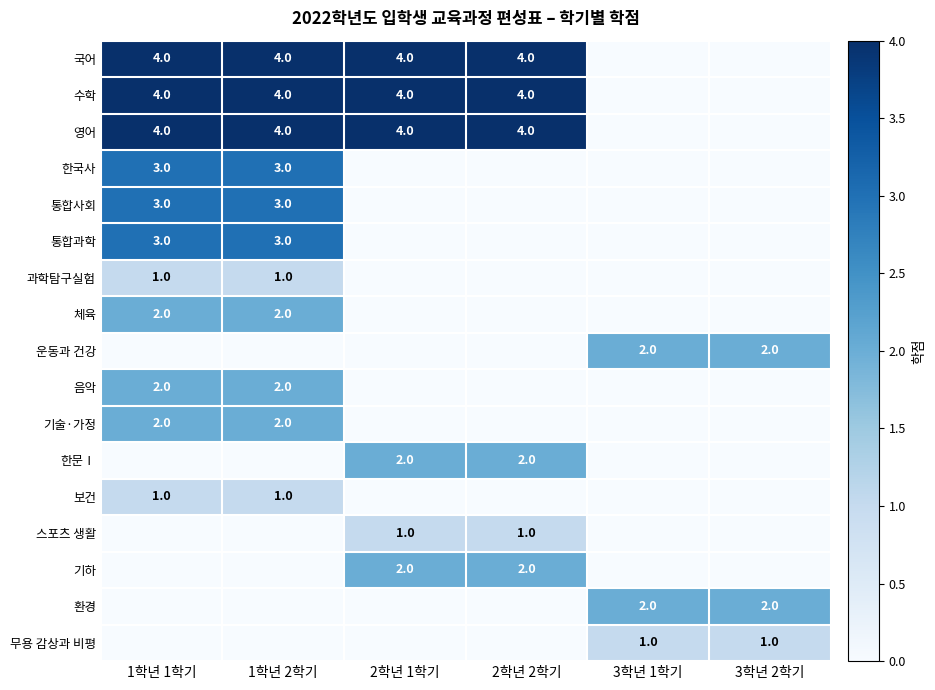

The value of 수학 at 2학년 1학기 is 4. True or false?

True